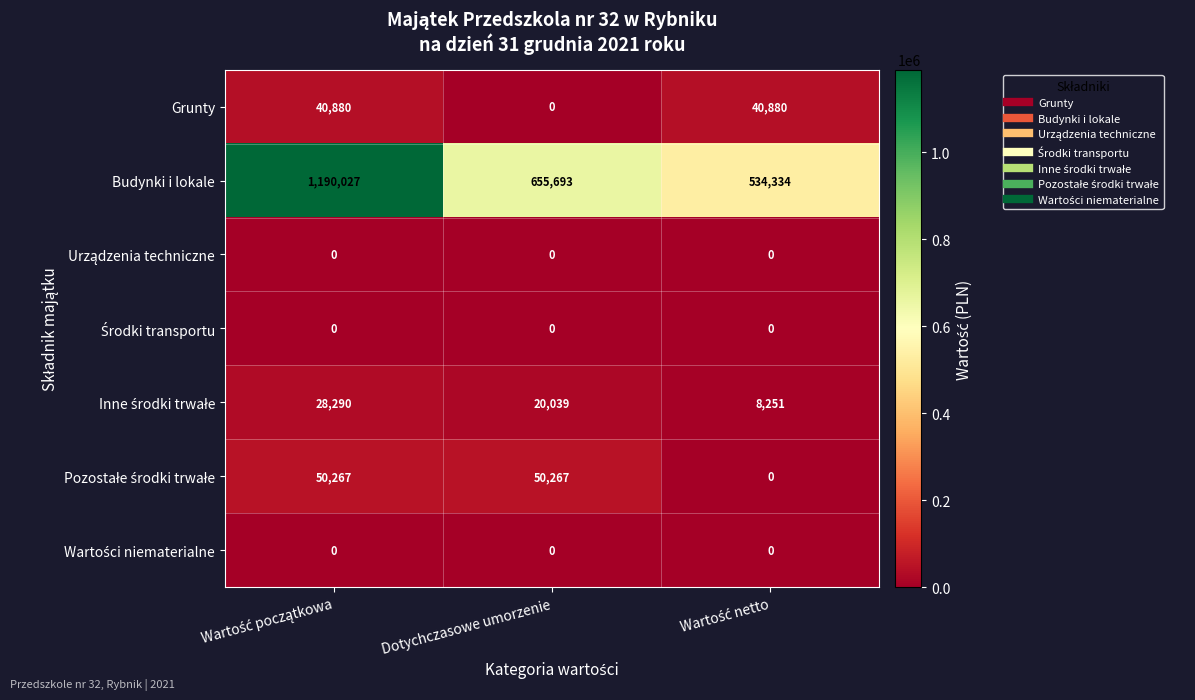

Which series has the largest range (max minus min)?

Budynki i lokale